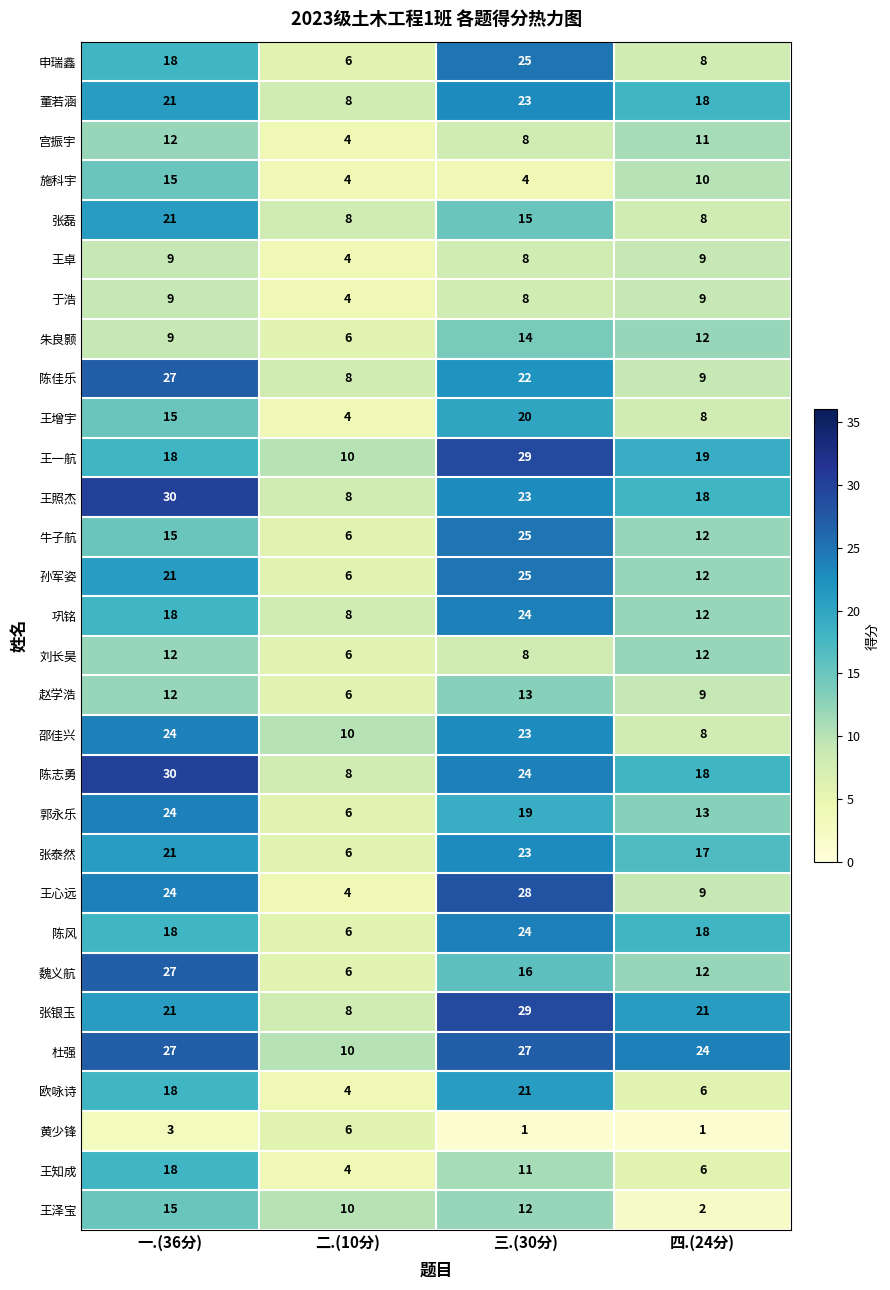

Is it true that 王卓 equals 9 at 四.(24分)?

True